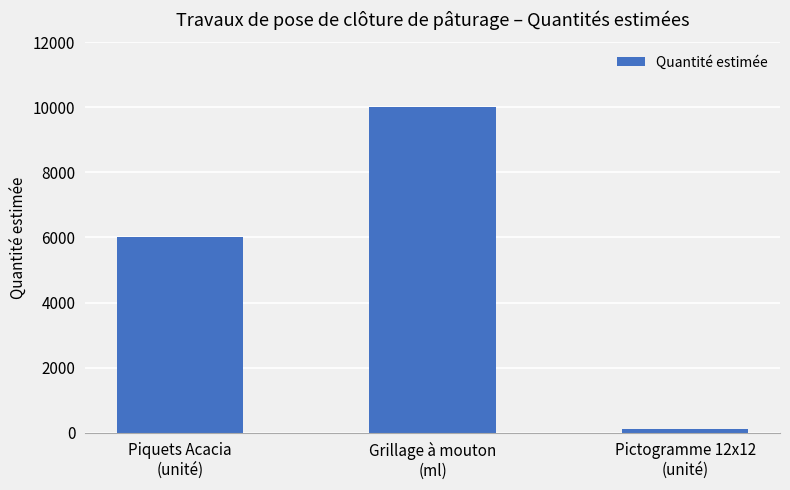

What is the change in value from Piquets Acacia
(unité) to Grillage à mouton
(ml)?

+4000